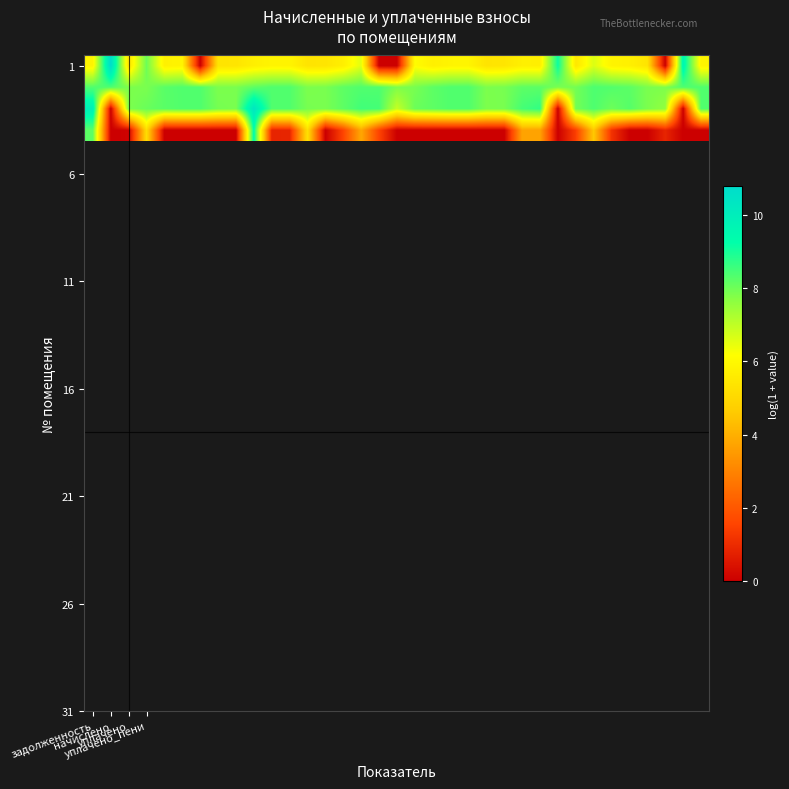

Which series has the widest spread of values?

1